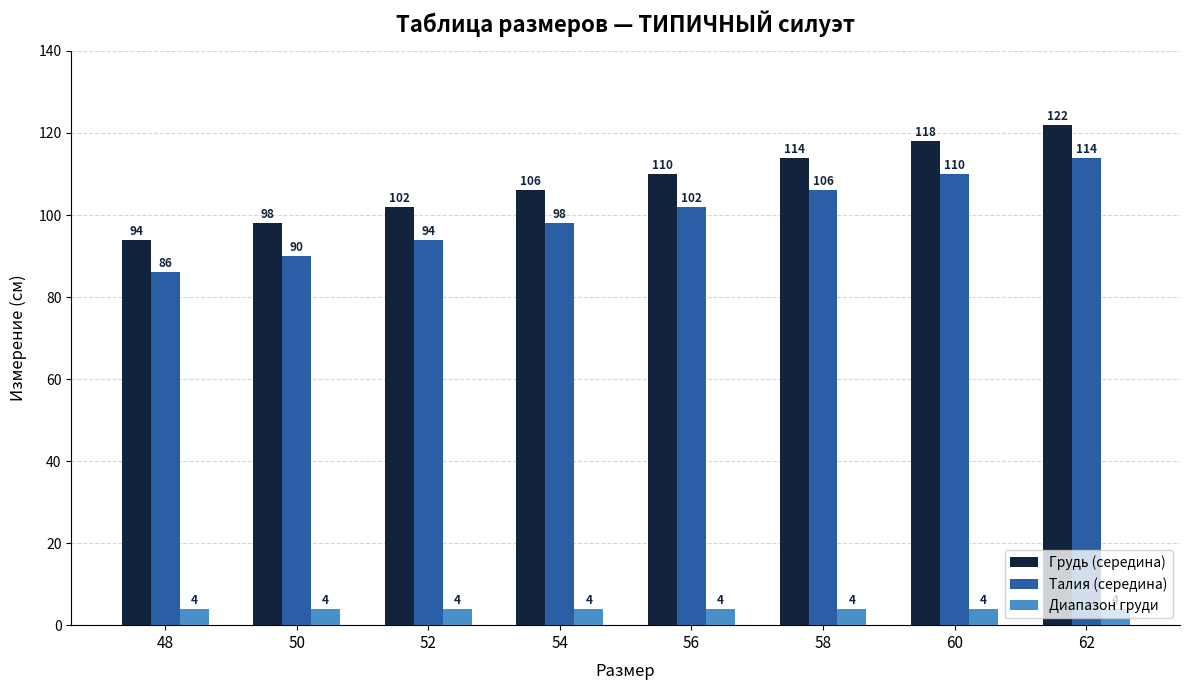

True or false: Грудь (середина) has a value of 31 at 62.

False